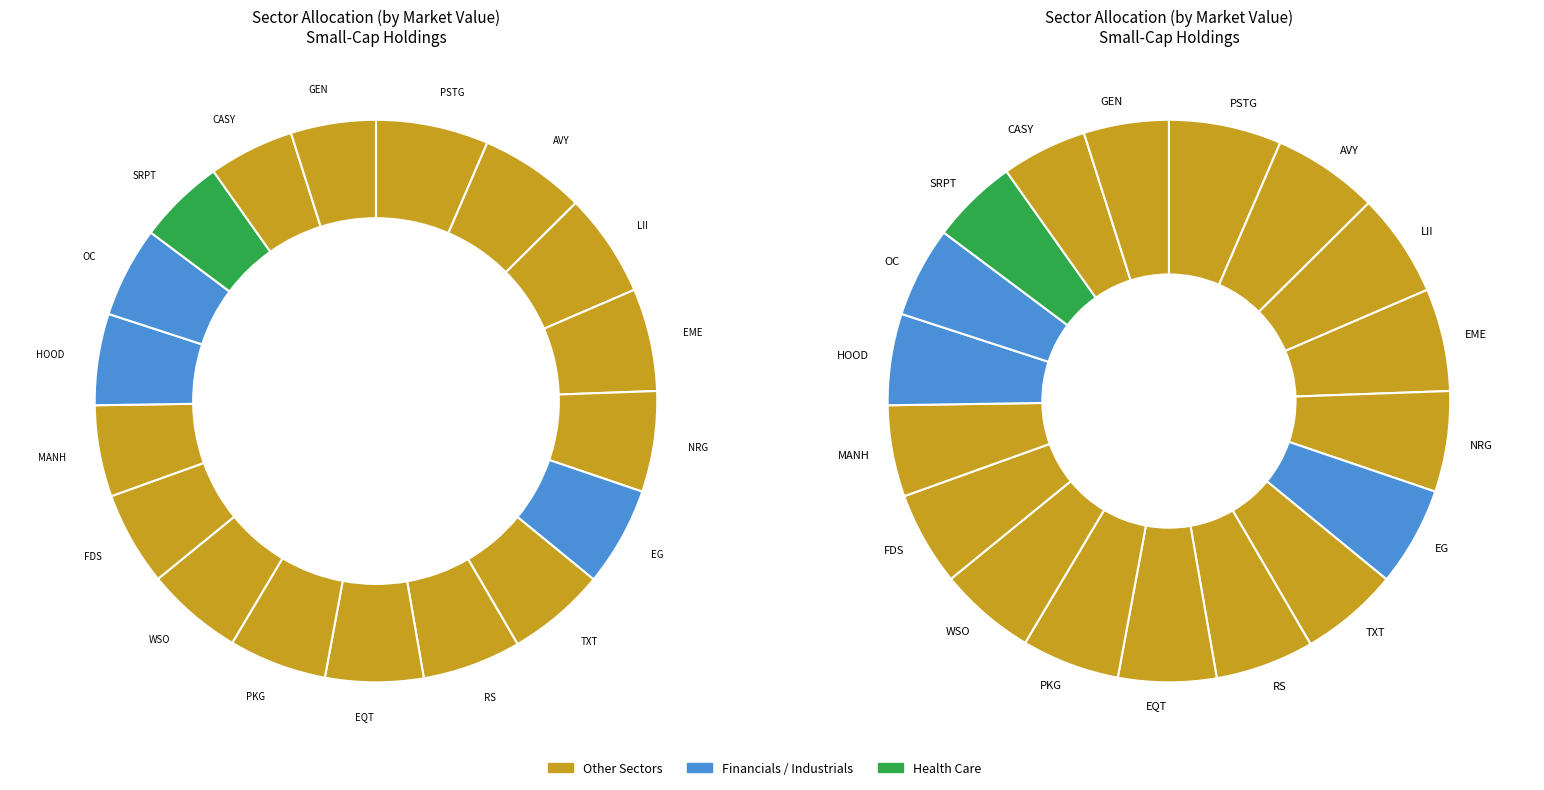

Is it true that GEN is 11% of the pie?

False